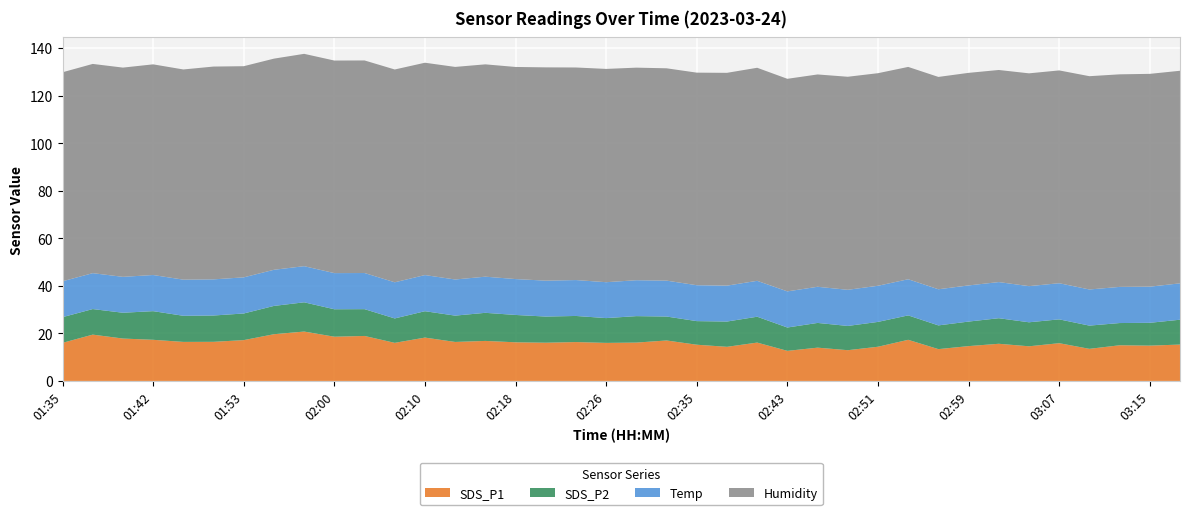

Reading left to right, list all the values displayed in this chart.

SDS_P1: 16.0	19.5	17.8	17.3	16.4	16.4	17.2	19.6	20.8	18.6	18.9	16.0	18.2	16.4	16.8	16.2	16.1	16.4	16.0	16.1	17.0	15.2	14.3	16.1	12.7	14.0	12.9	14.4	17.3	13.4	14.7	15.6	14.6	15.9	13.5	15.0	14.8	15.3
SDS_P2: 10.8	10.8	10.8	12.1	11.0	11.1	11.2	11.9	12.3	11.6	11.3	10.3	11.1	11.1	11.8	11.5	11.0	11.0	10.4	11.1	10.1	9.9	10.6	10.9	9.8	10.4	10.2	10.4	10.3	10.0	10.3	10.8	10.1	10.0	9.8	9.3	9.6	10.4
Temp: 15.1	15.1	15.1	15.2	15.2	15.2	15.2	15.2	15.2	15.2	15.2	15.2	15.2	15.2	15.2	15.1	15.1	15.1	15.1	15.1	15.1	15.1	15.1	15.1	15.2	15.2	15.2	15.2	15.2	15.2	15.2	15.2	15.2	15.2	15.2	15.2	15.2	15.3
Humidity: 87.9	88.0	88.0	88.6	88.4	89.5	88.8	88.8	89.3	89.4	89.4	89.5	89.3	89.4	89.3	89.2	89.7	89.4	89.7	89.4	89.3	89.4	89.5	89.6	89.4	89.3	89.6	89.4	89.3	89.3	89.4	89.2	89.5	89.5	89.7	89.4	89.5	89.4